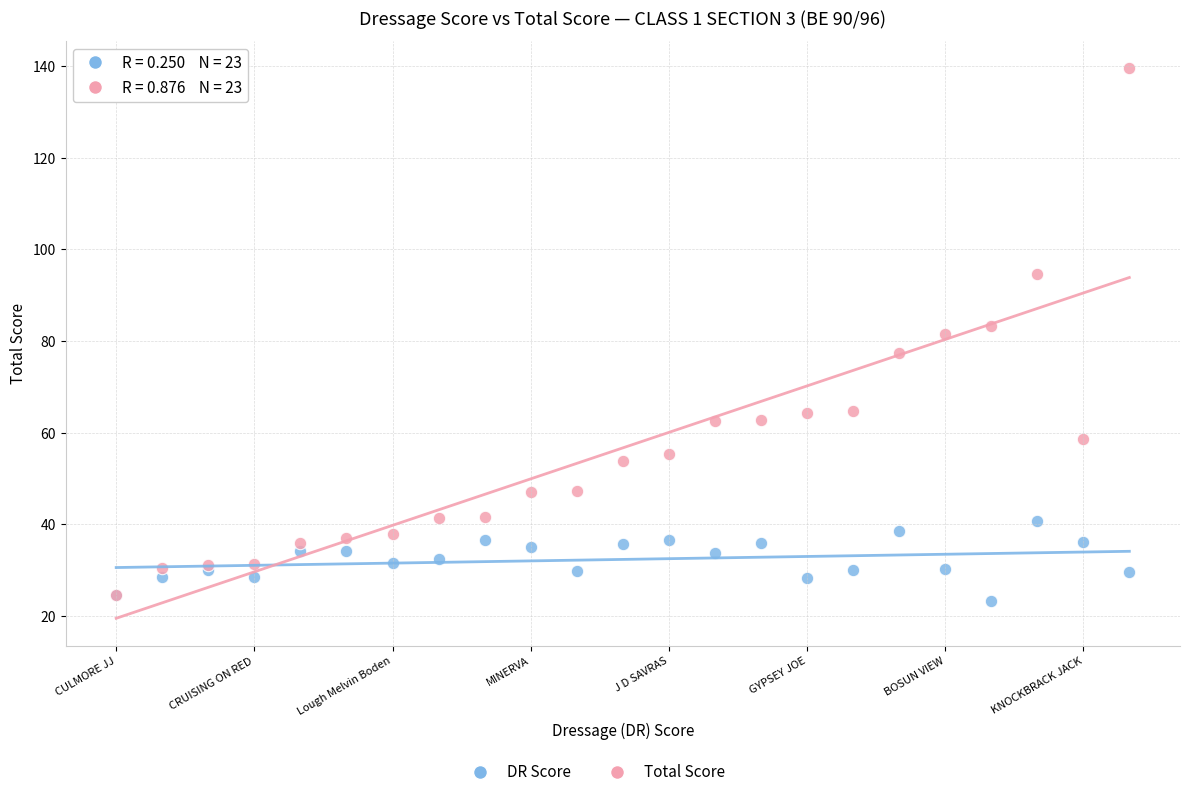

Which series reaches the minimum Y coordinate?

DR Score